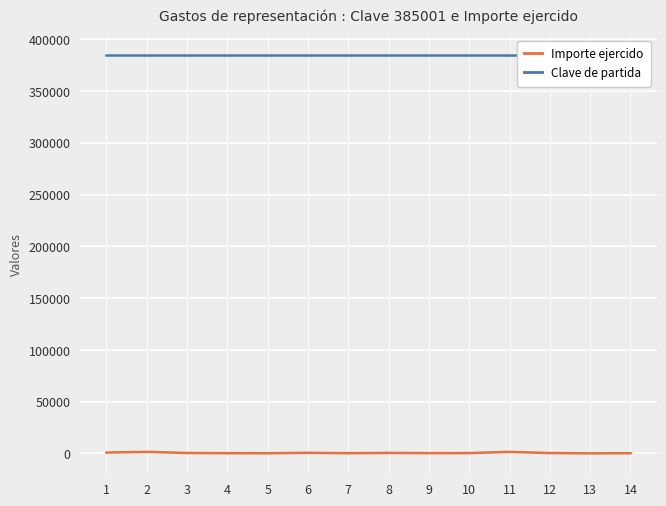

Which series changed the most between 4 and 8?

Importe ejercido